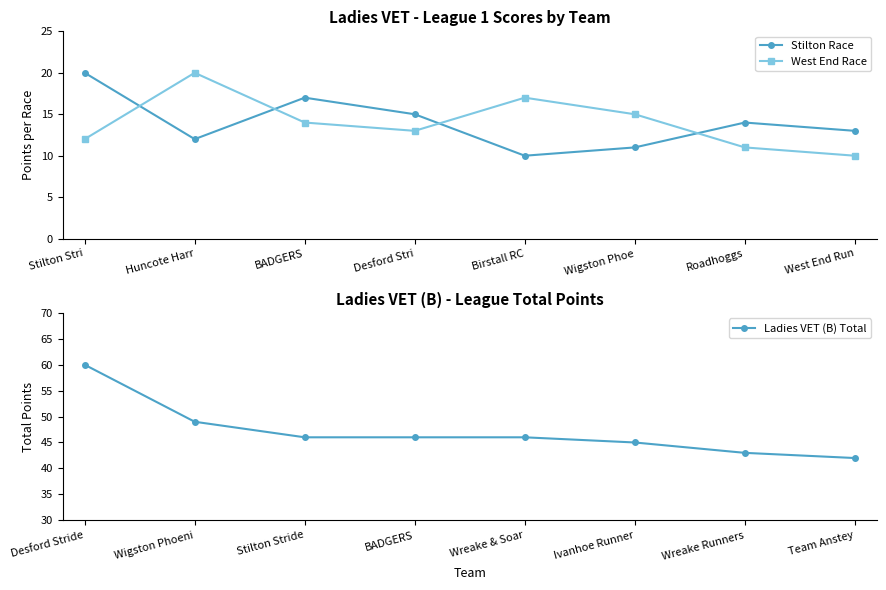

What is the value of the West End Race point at the 7th from the left?

11